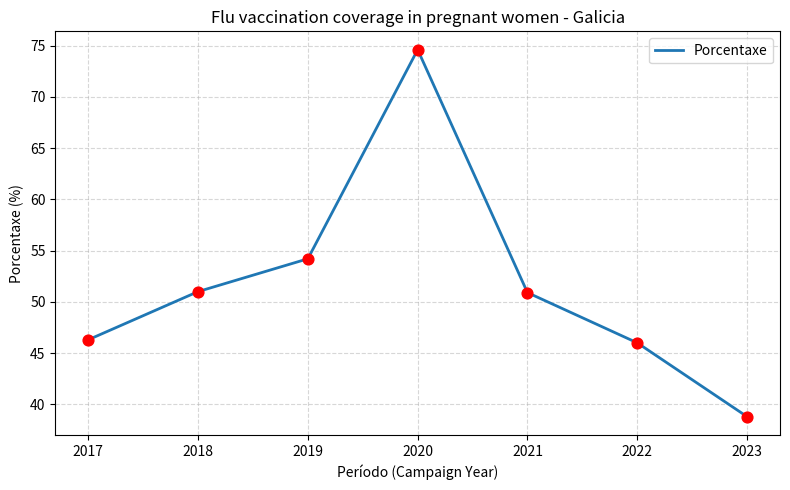

Approximately how many times larger is the value at 2017 compared to 2022?

1.0